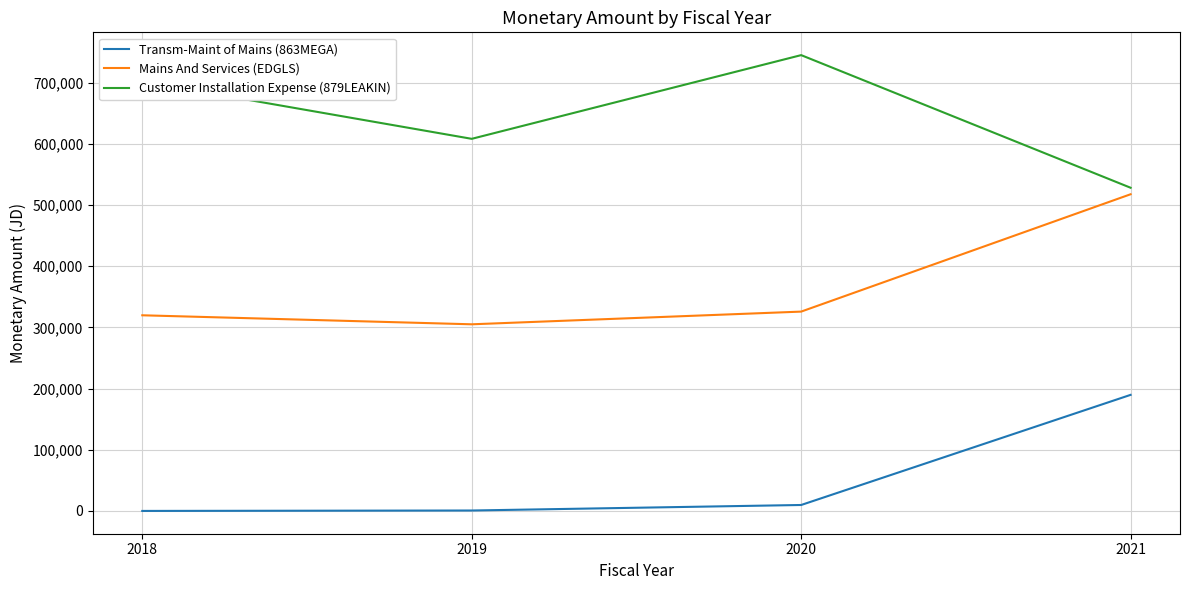

At which category is the sum across all series the highest?

2021